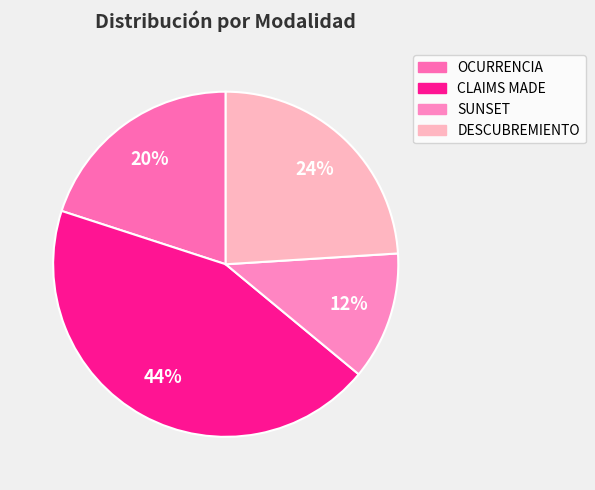

True or false: CLAIMS MADE accounts for 44% of the total.

True